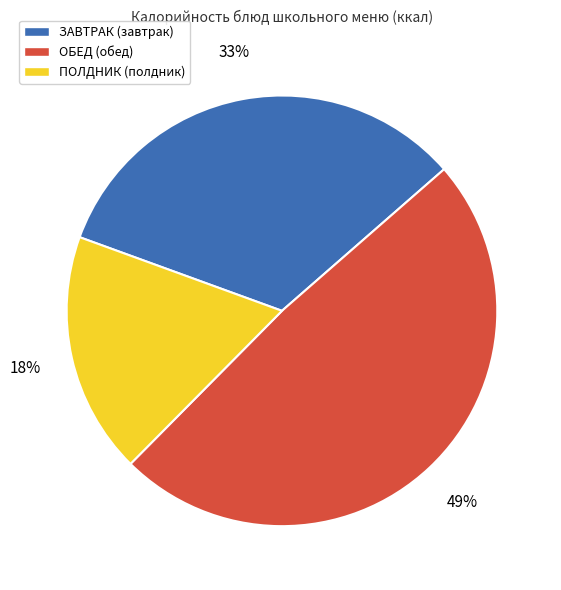

Does any single category account for the majority?

No